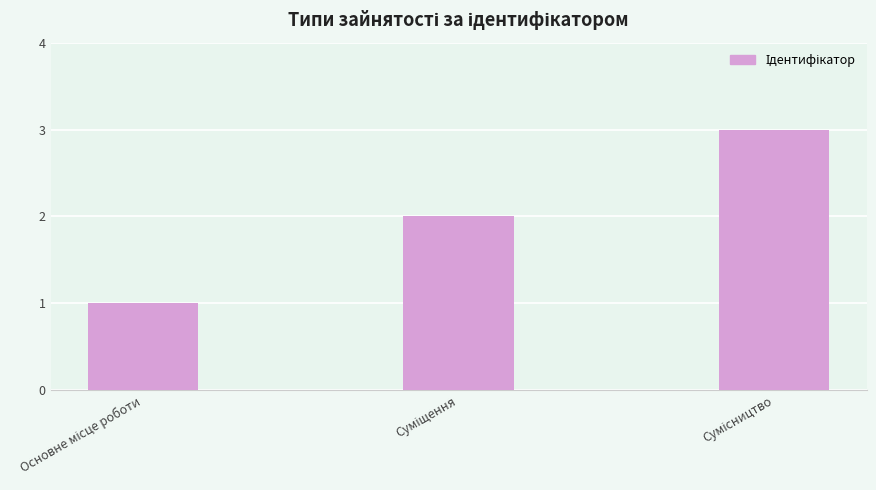

What is the maximum value shown in the chart?

3